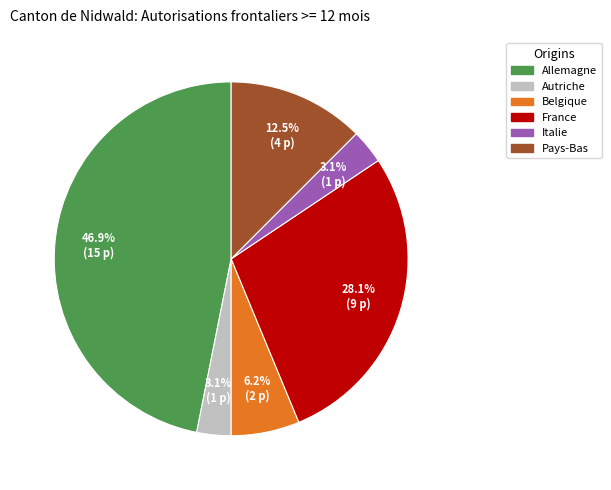

To the nearest percent, what is the difference between the largest and smallest slice percentages?

44%